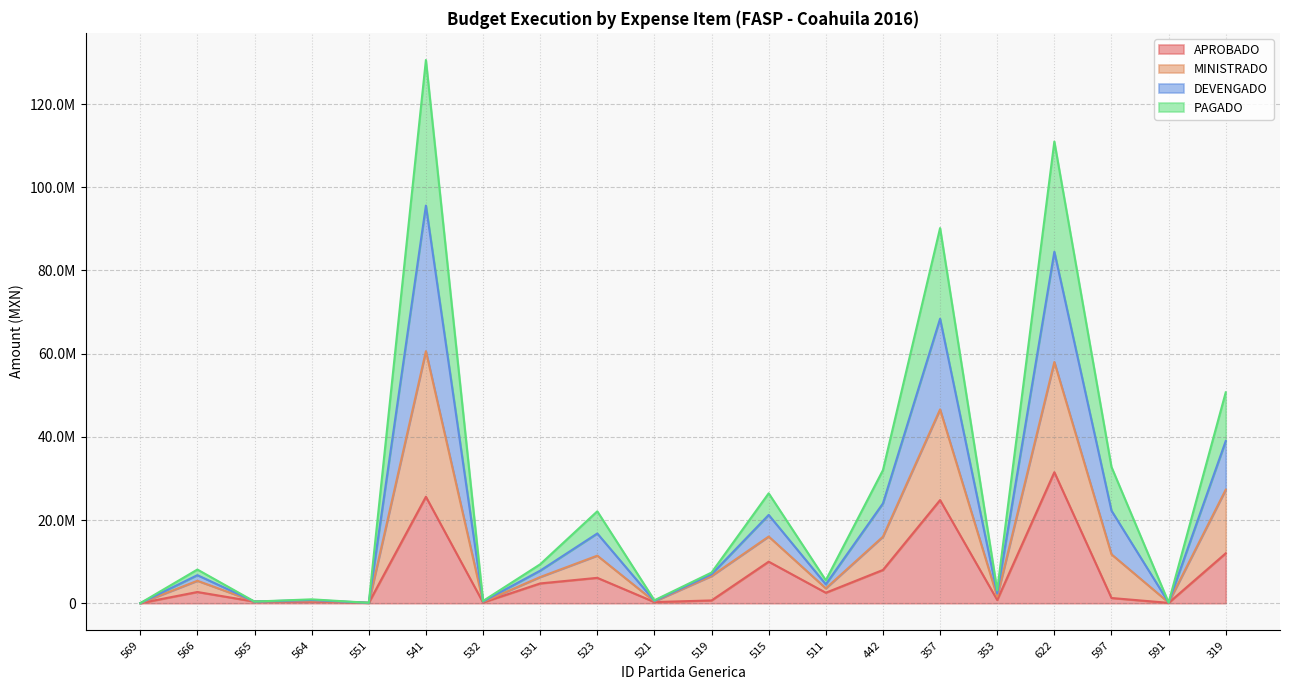

True or false: MINISTRADO and APROBADO cross at least once.

False